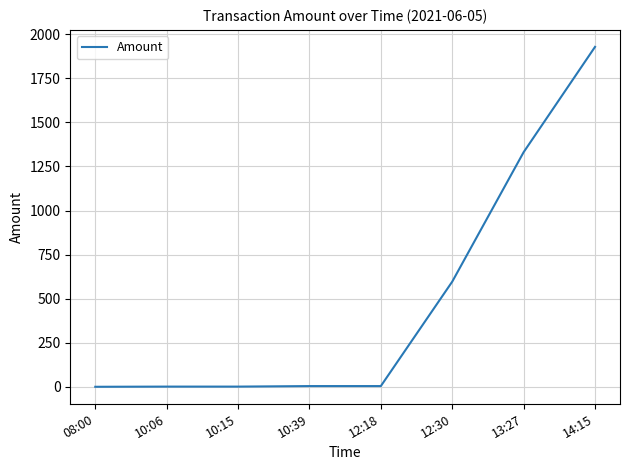

What is the change in value from 12:30 to 14:15?

+1330.8